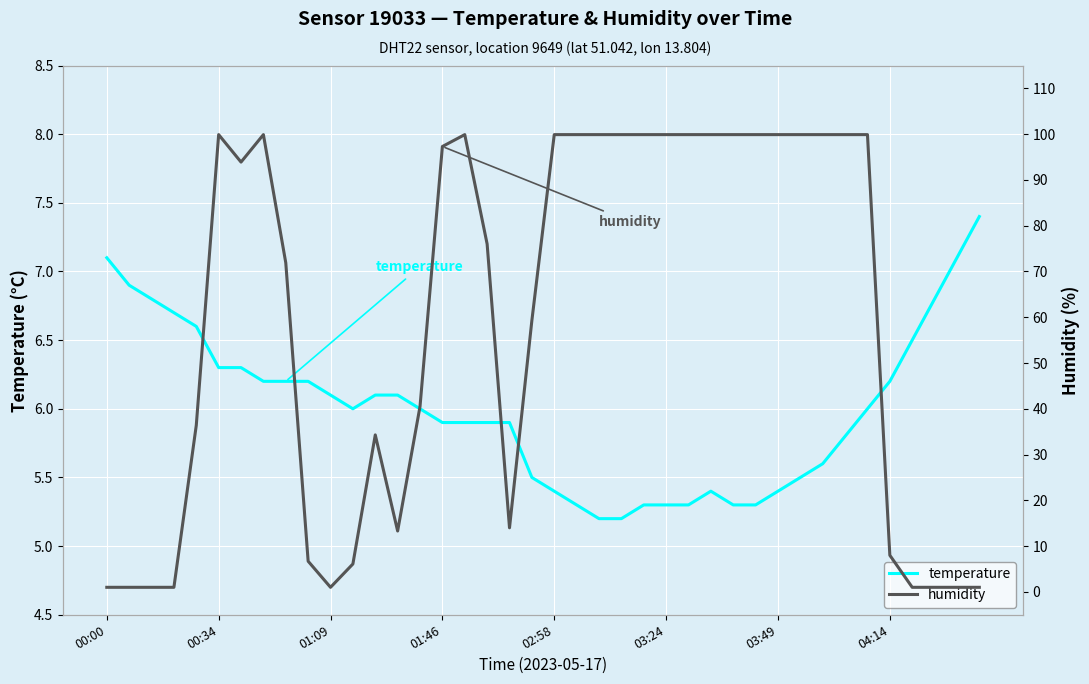

The humidity series shows 161.2 at 01:46. True or false?

False